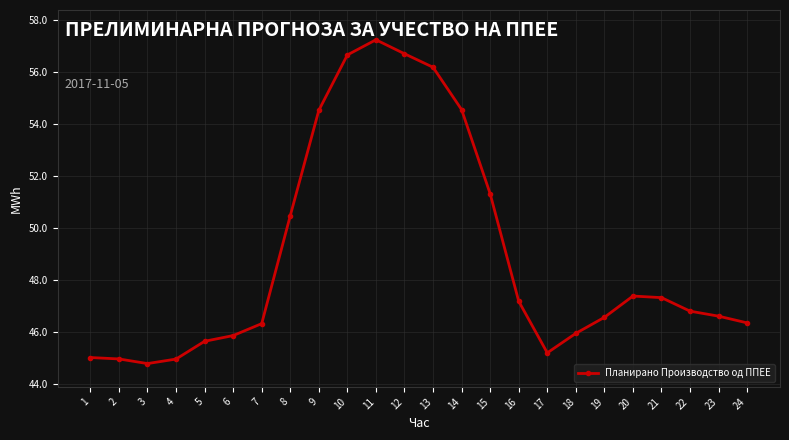

What is the greatest value displayed?

57.2